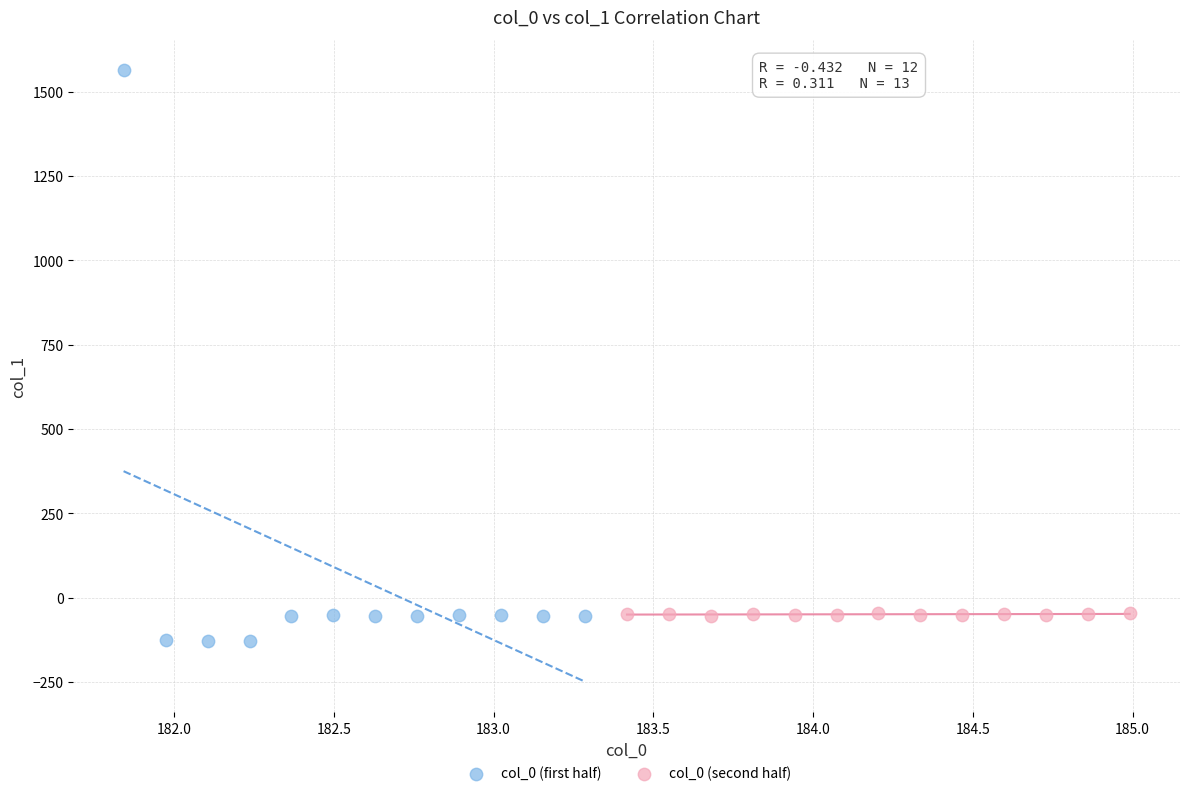

Which series contains the highest Y value?

col_0 (first half)